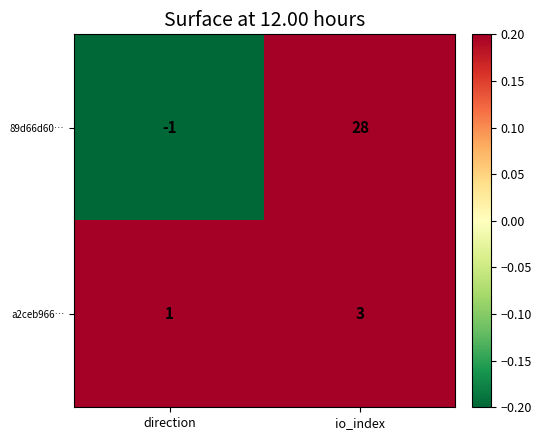

At which category does the chart reach its peak across all series?

io_index